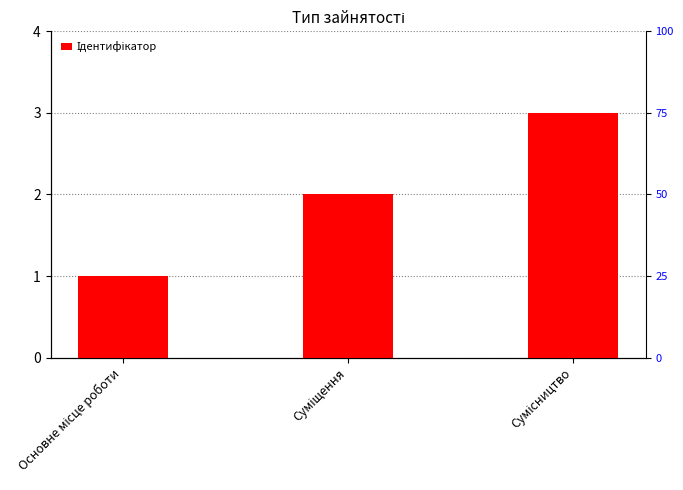

What is the approximate value at Основне місце роботи?

1